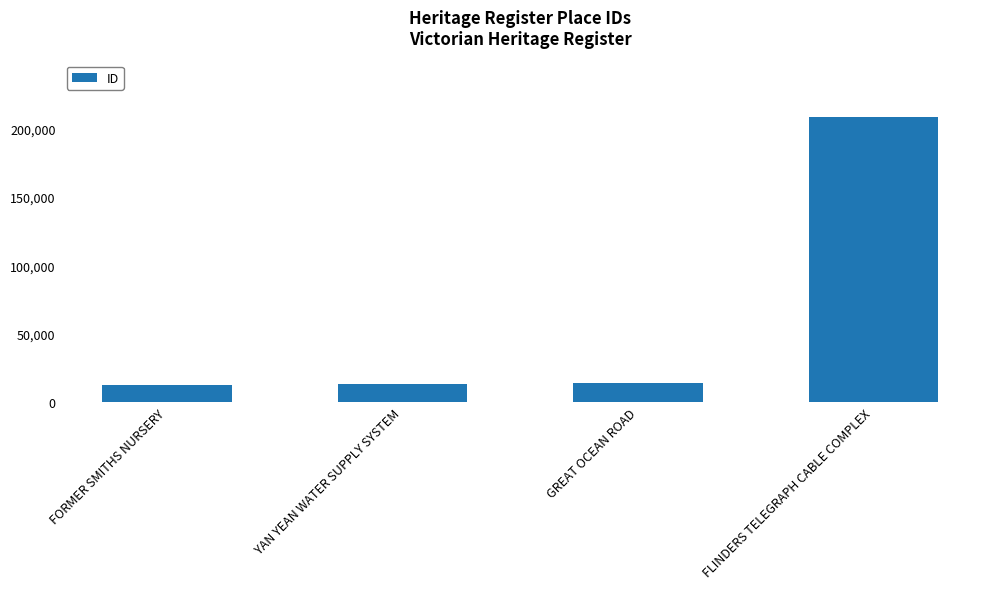

Are the bars grouped side by side (vs. stacked)?

No